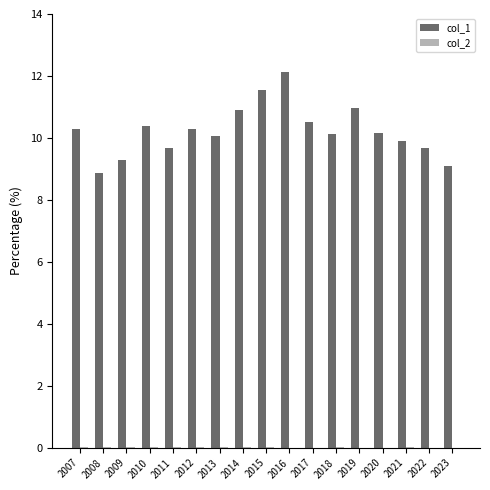

List the series in order of their peak value, highest first.

col_1, col_2